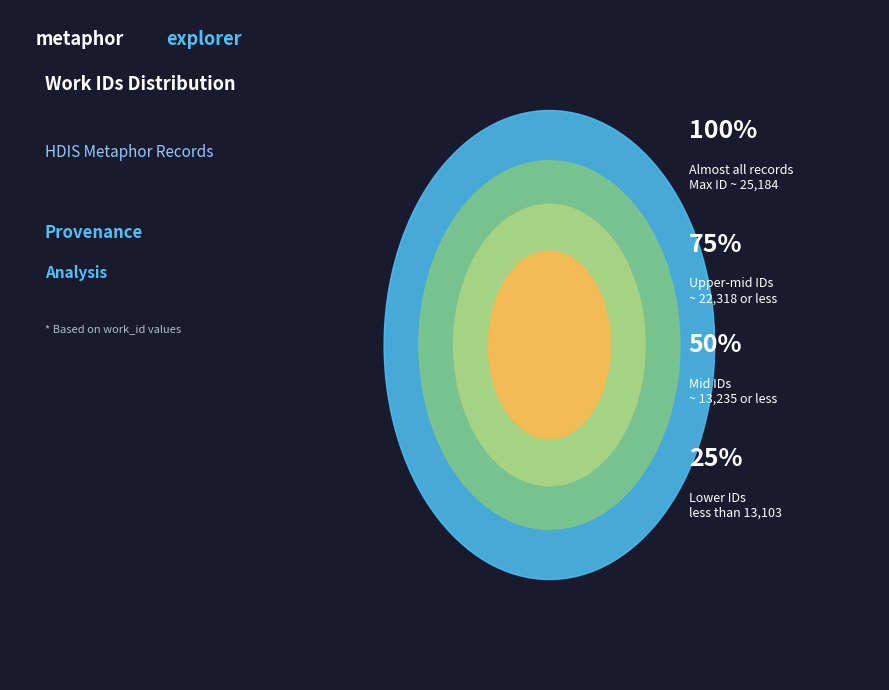

Is there any slice that represents more than half of the pie?

No